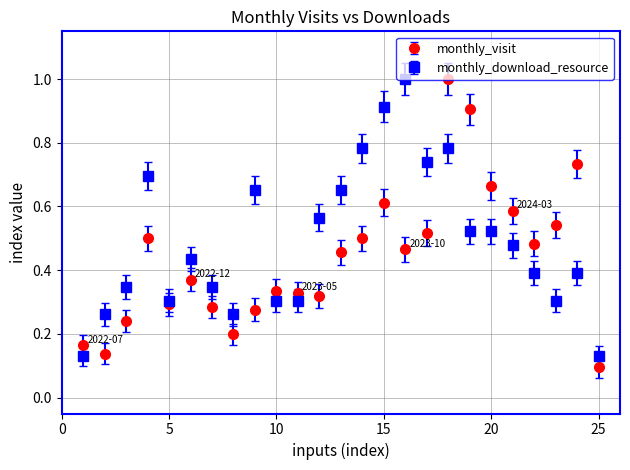

What are all the series names shown in the legend?

monthly_visit, monthly_download_resource